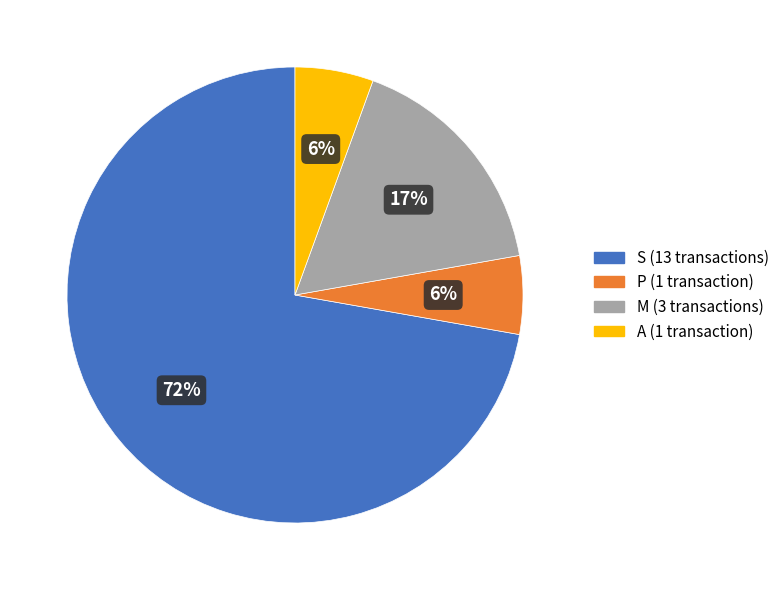

Is S the majority of the pie?

Yes